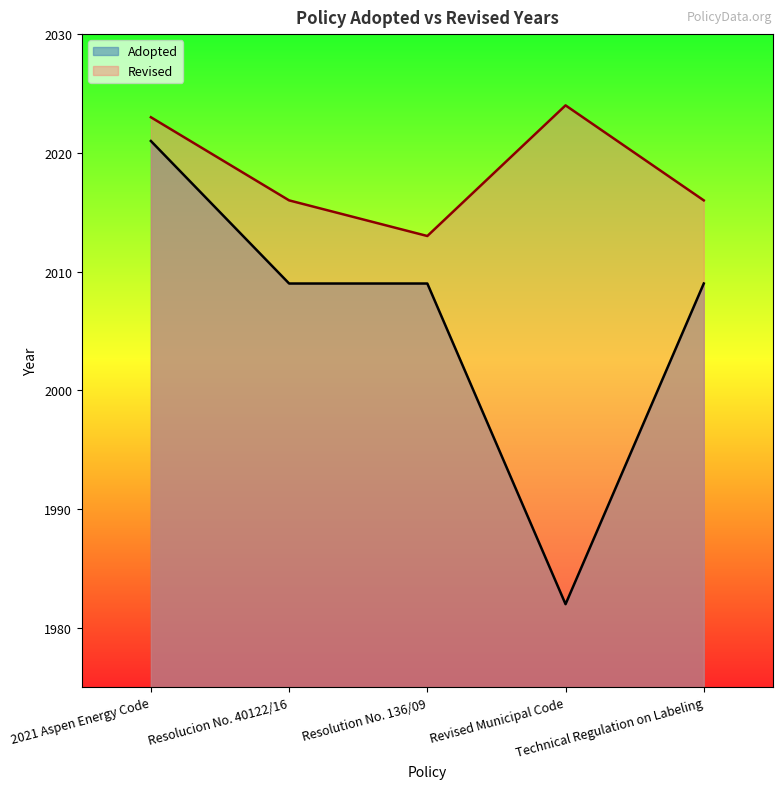

Where is the first local maximum for Revised?

Revised Municipal Code